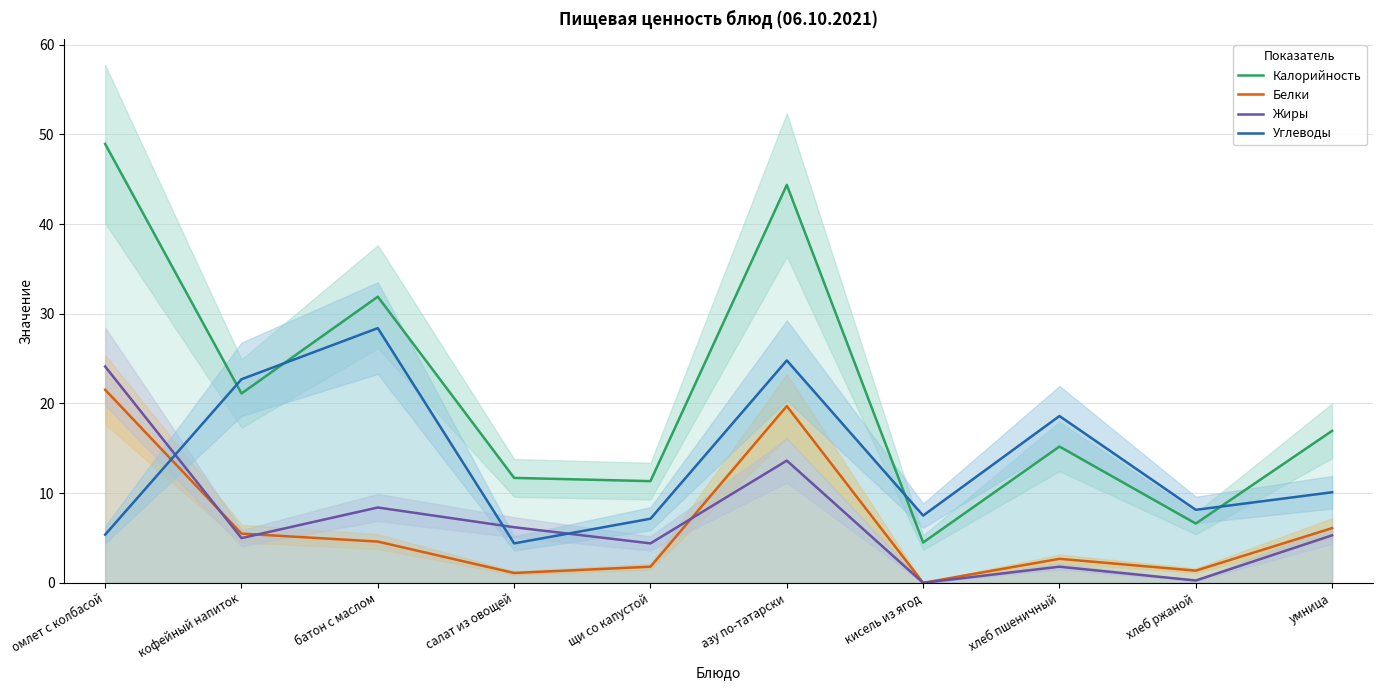

What is the difference between the maximum and minimum values in the Белки series?

21.5